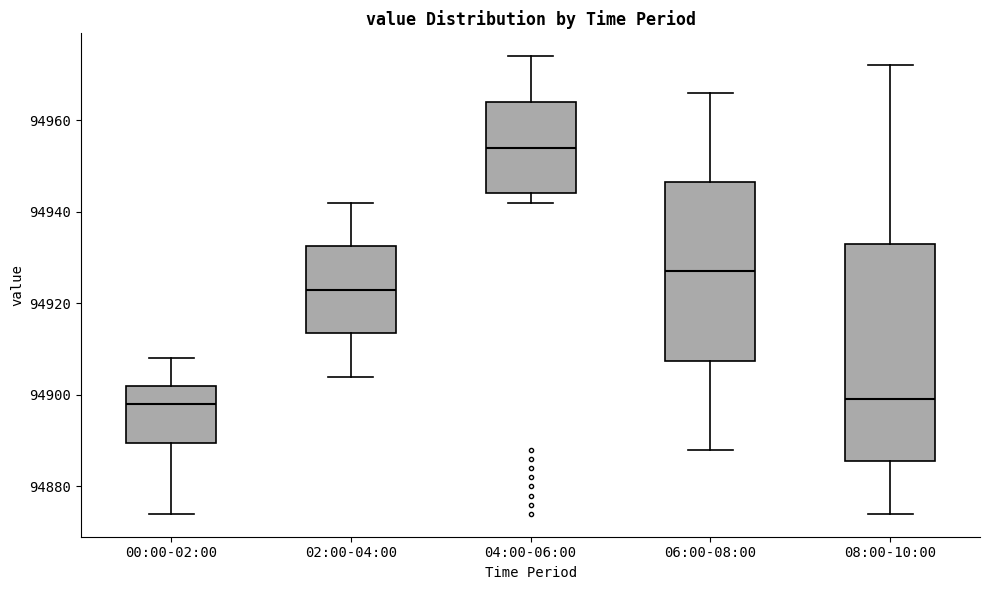

Comparing the boxes themselves (not the whiskers), which one is the tallest?

08:00-10:00